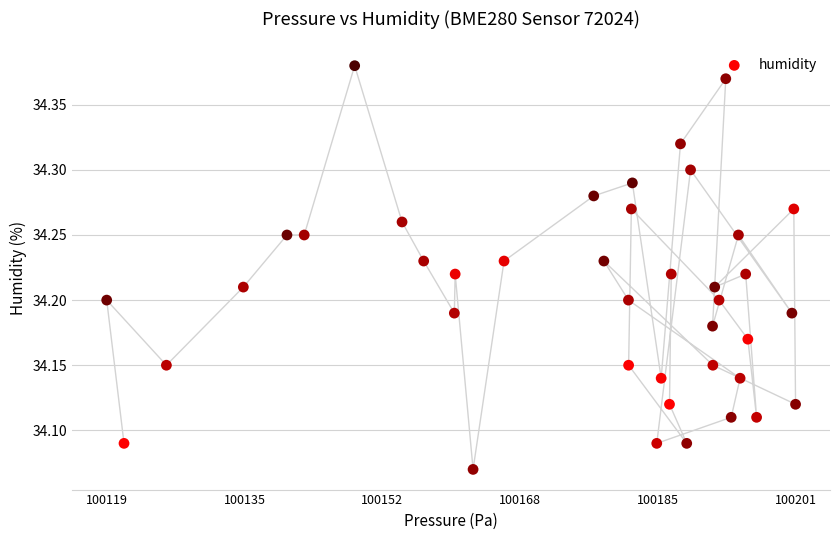

What is the range of X values (max minus min)?

82.7